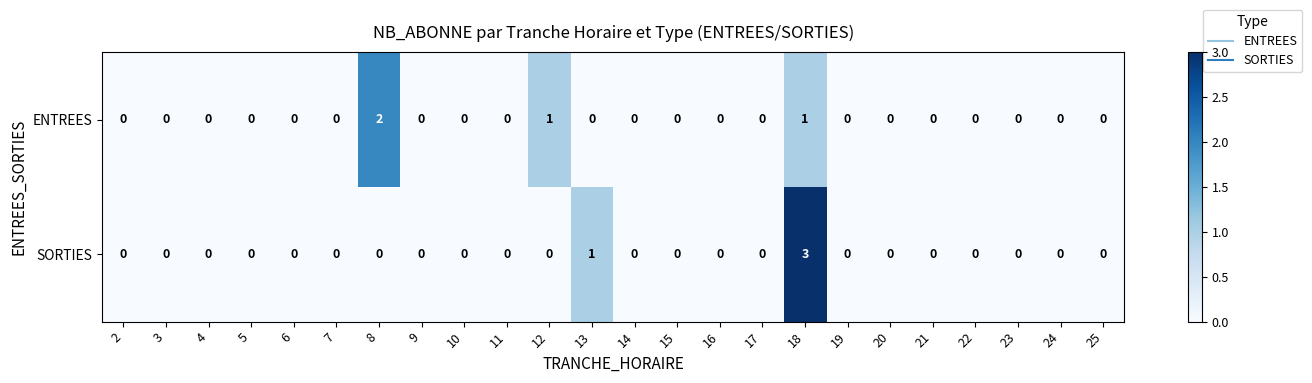

What is the greatest value displayed?

3